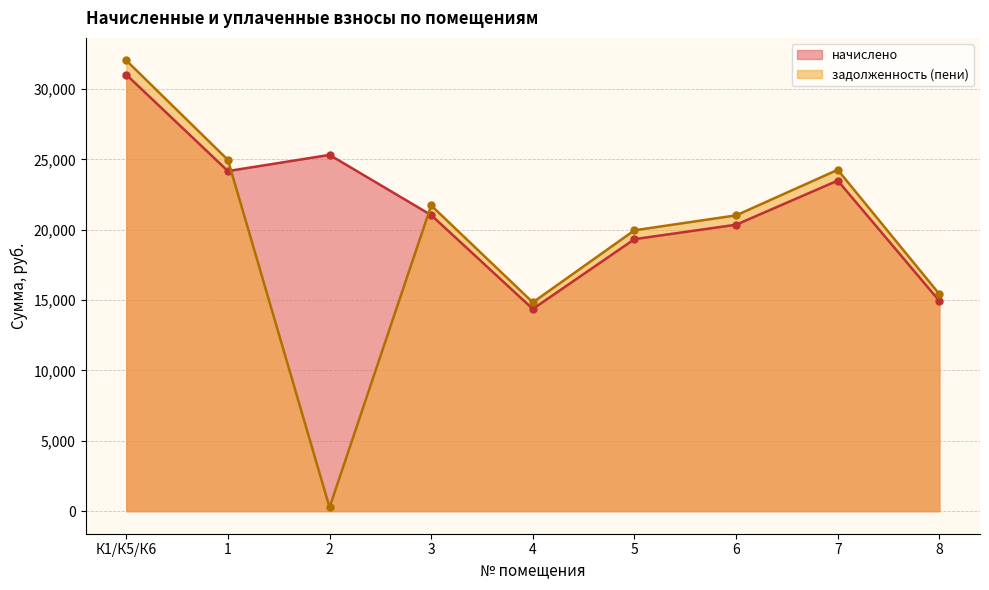

List the series in order of their overall mean, highest first.

начислено, задолженность (пени)